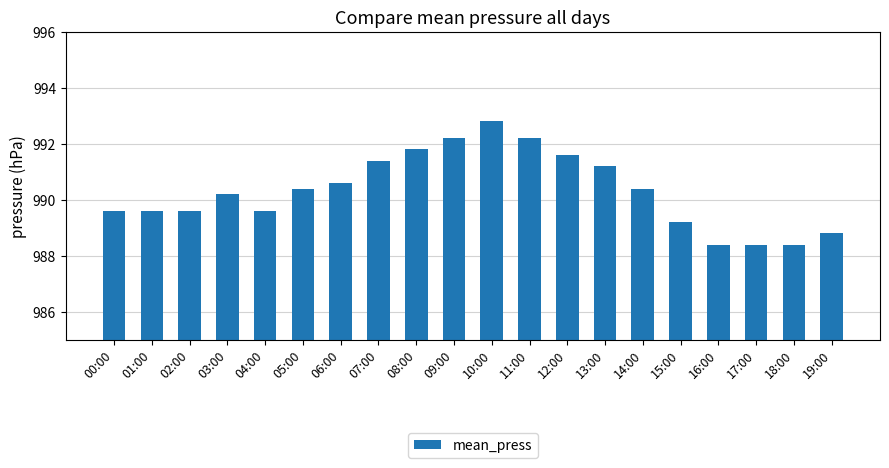

What value does the data have at 08:00?

991.8